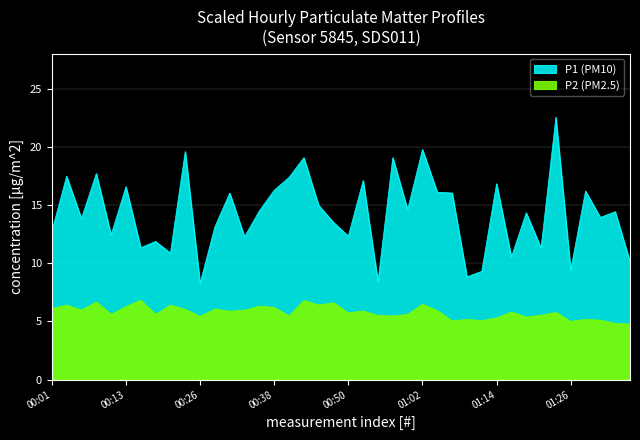

At which label does P1 first exceed 14?

00:04